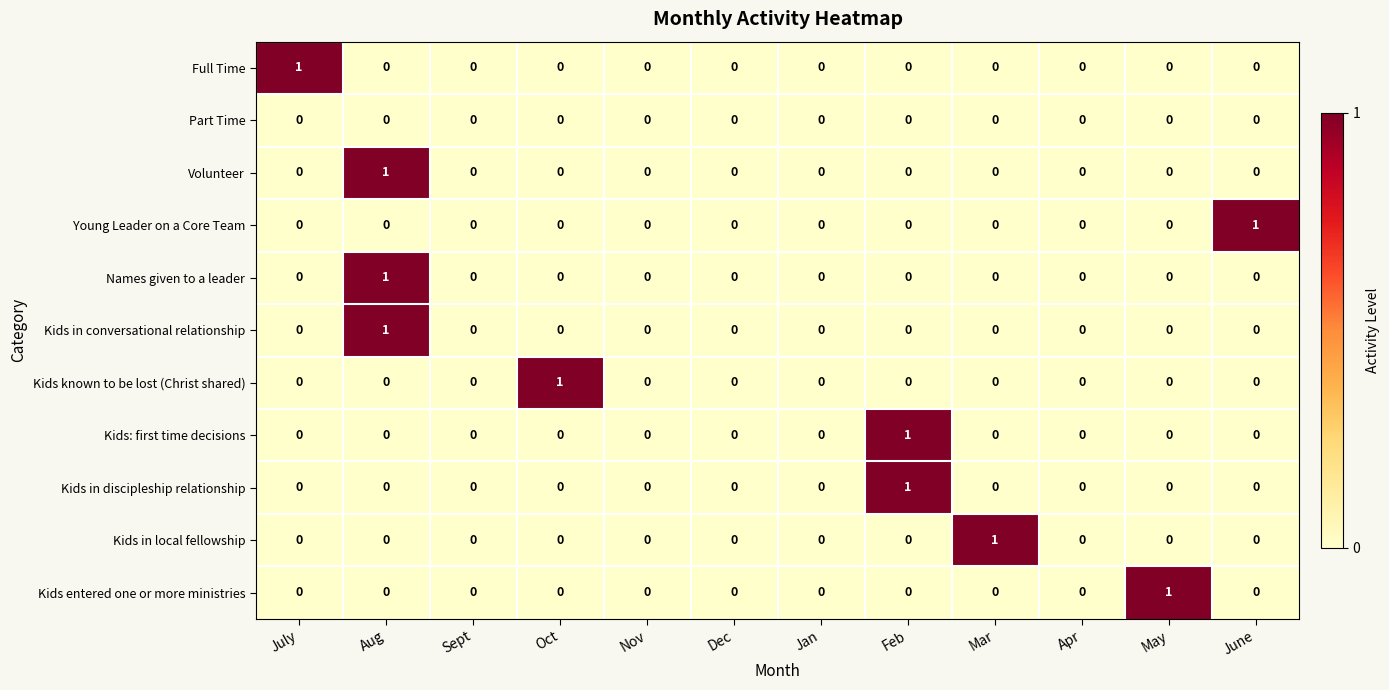

At which category is the sum across all series the highest?

Aug